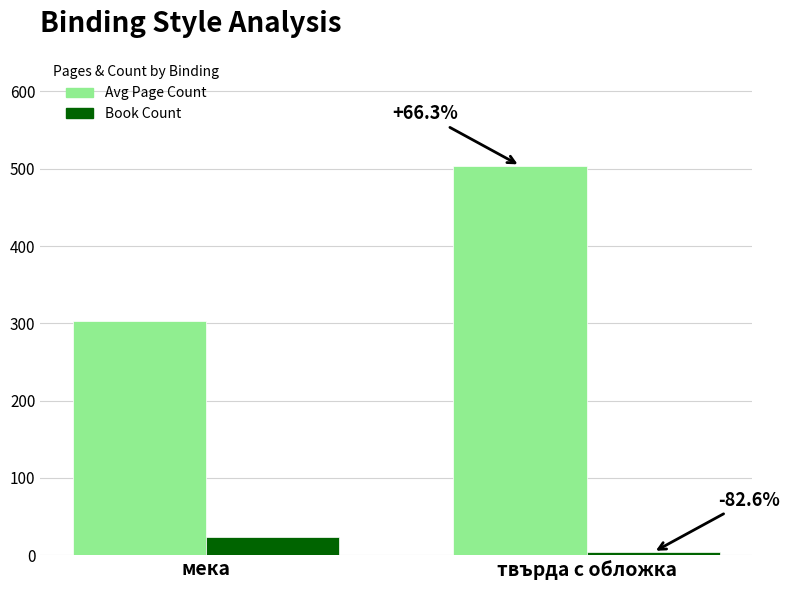

The Book Count series shows 23 at мека. True or false?

True